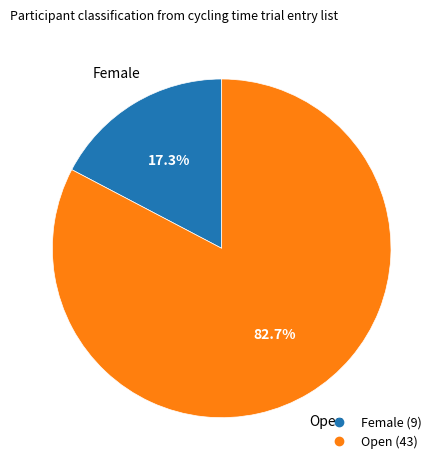

Is there a majority slice in this chart?

Yes